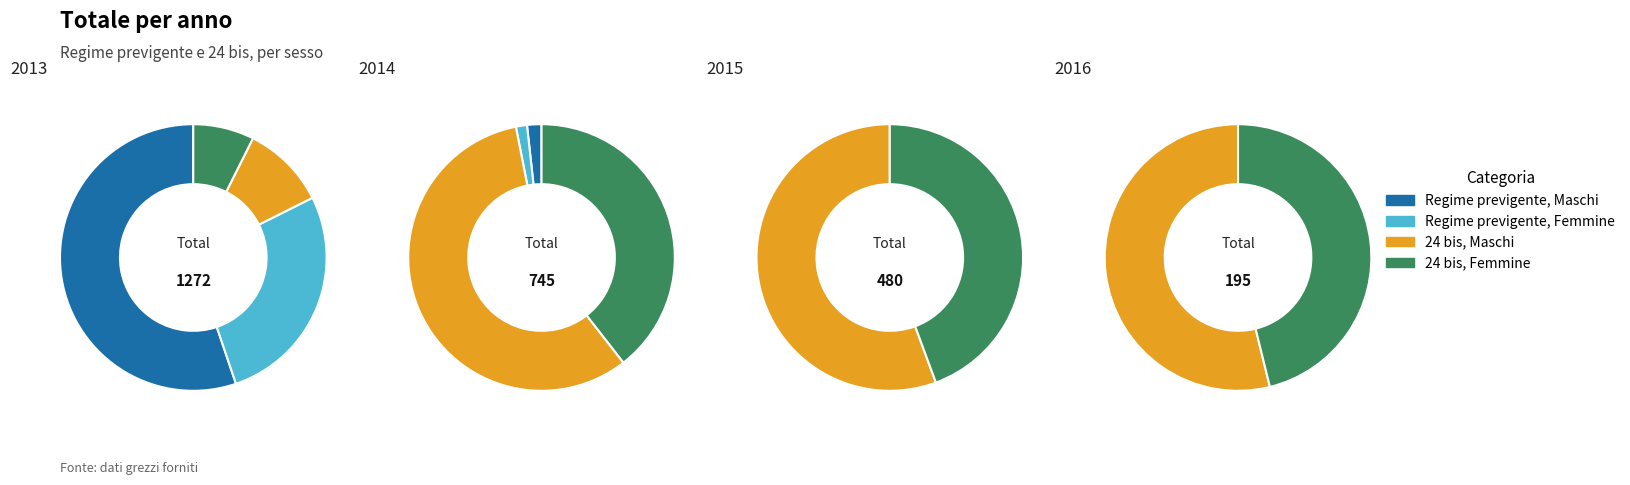

How many slices are in this pie chart?

4